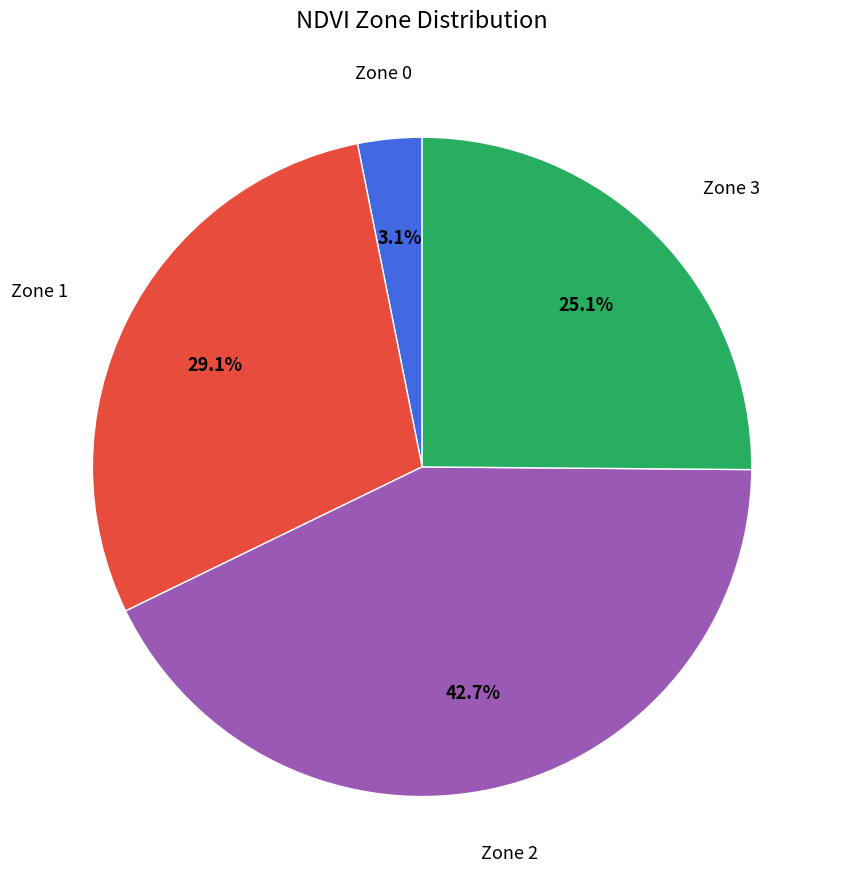

How many segments does this pie chart have?

4